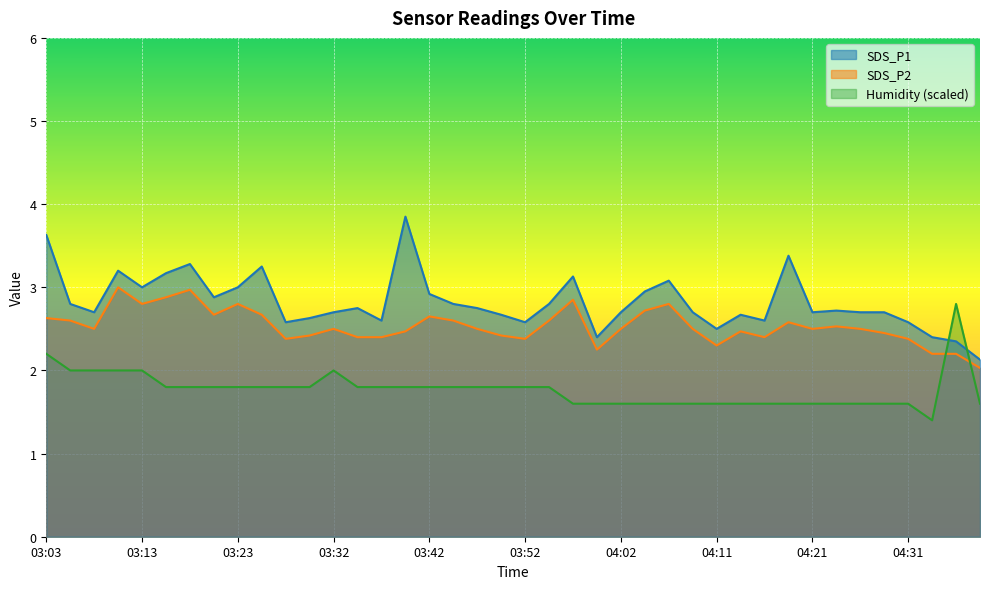

What is the sum of the Humidity values at 04:07 and 03:28?

3.4